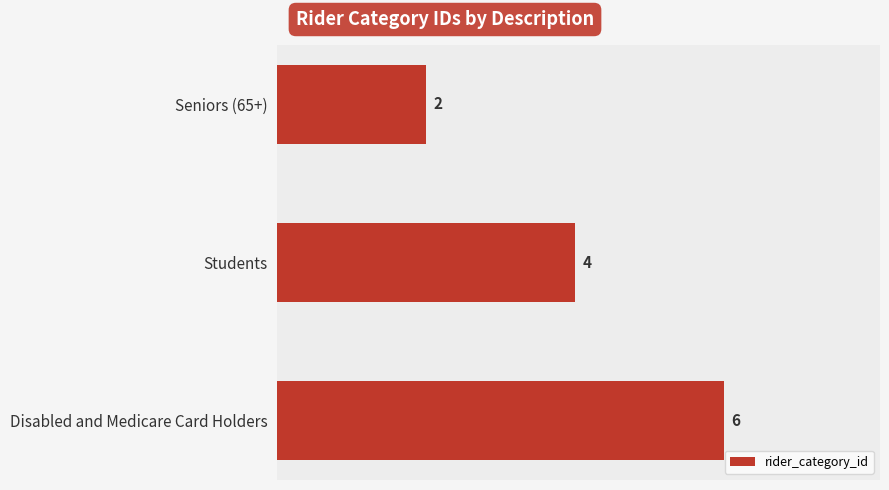

Are the bars grouped side by side (vs. stacked)?

No